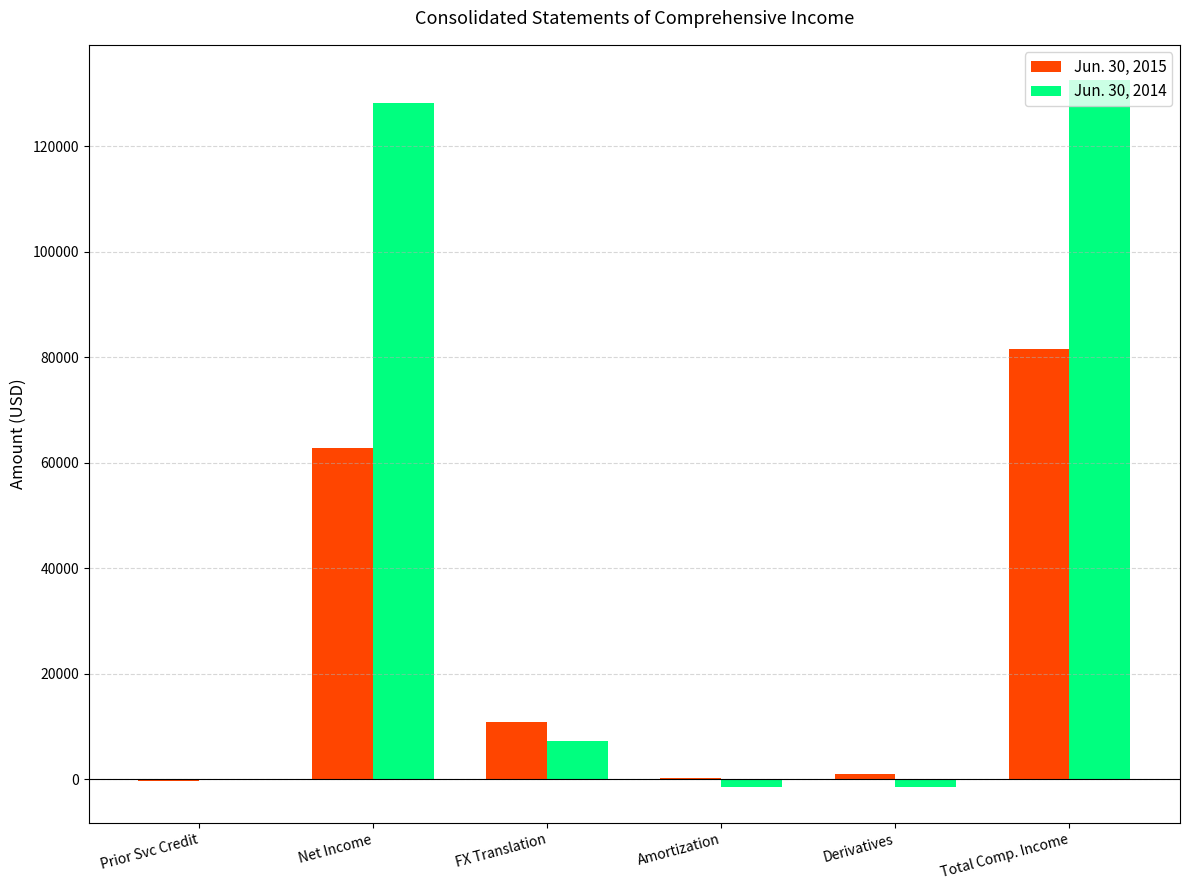

Does the chart contain stacked bars?

No